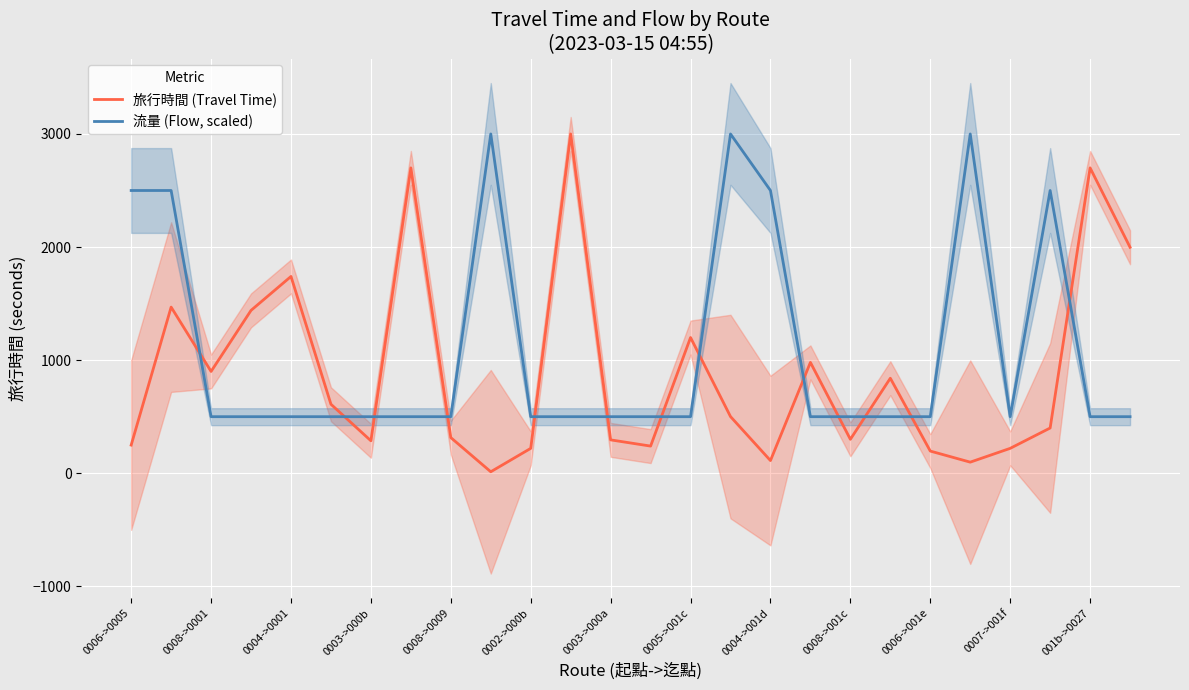

What is the minimum value for 流量 (Flow, scaled)?

500